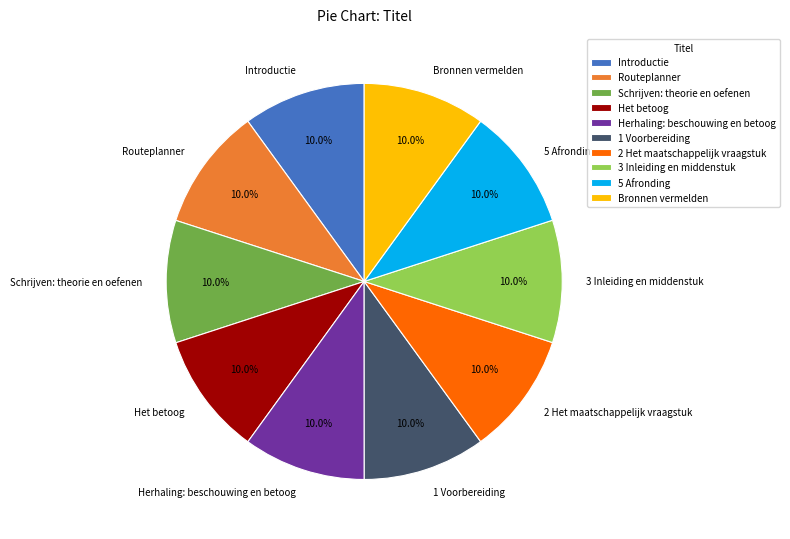

Combined, what portion of the pie is 2 Het maatschappelijk vraagstuk and Herhaling: beschouwing en betoog?

20.0%